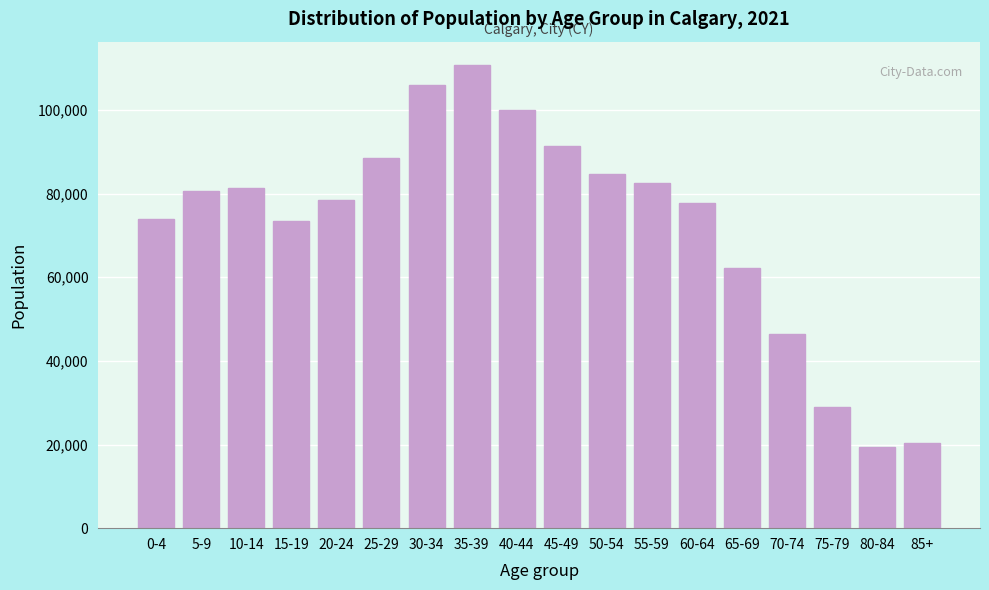

What is the label of the 14th bar from the right?

20-24